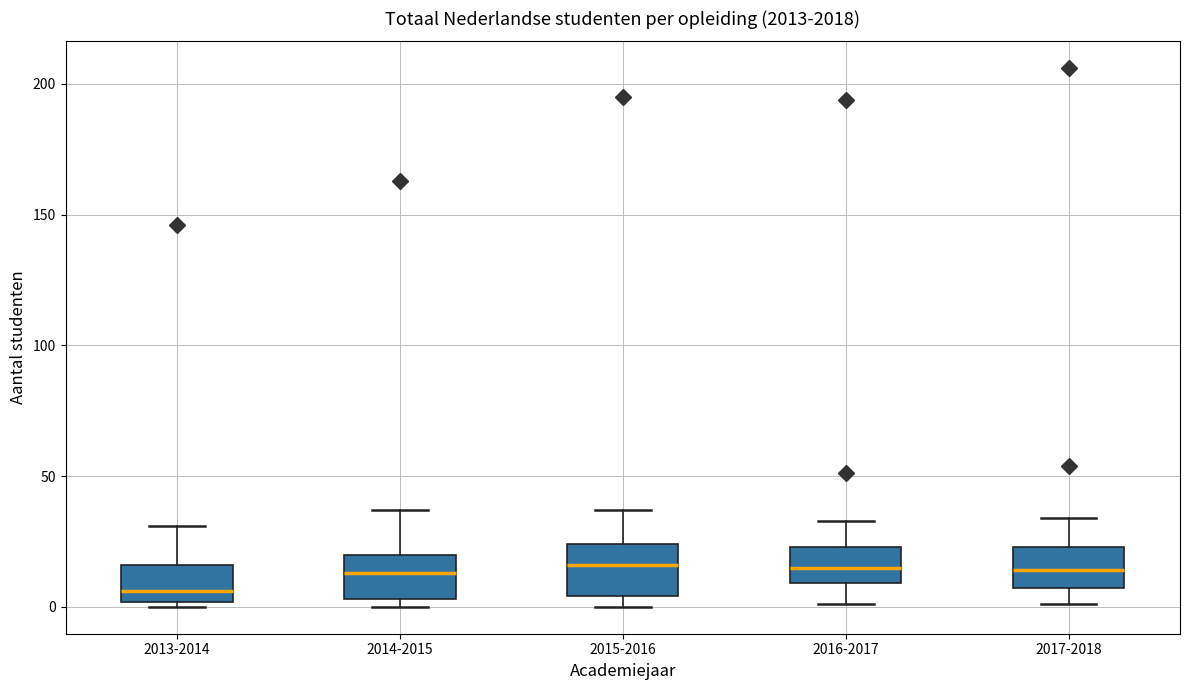

Reading left to right, read every box against the y-axis: the position of its median line, the range the box covers, and the ends of its whiskers. The values are not printed on the chart, so give them approximately, as read against the axis.

2013-2014: median 5, box 0 to 15, whiskers 0 (just below the box's lower edge) to 30
2014-2015: median 15, box 5 to 20, whiskers 0 to 35
2015-2016: median 15, box 5 to 25, whiskers 0 to 35
2016-2017: median 15, box 10 to 25, whiskers 0 to 35
2017-2018: median 15, box 5 to 25, whiskers 0 to 35